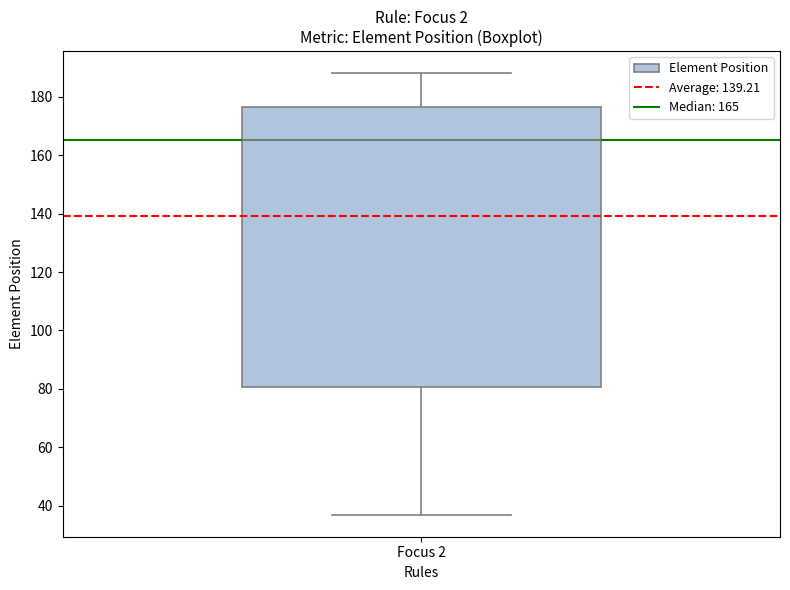

Read this box plot against the y-axis: the position of the median line, the range covered by the box, and the ends of both whiskers. The values are not printed on the chart, so give them approximately, as read against the axis.

median 166, box 80 to 176, whiskers 38 to 188